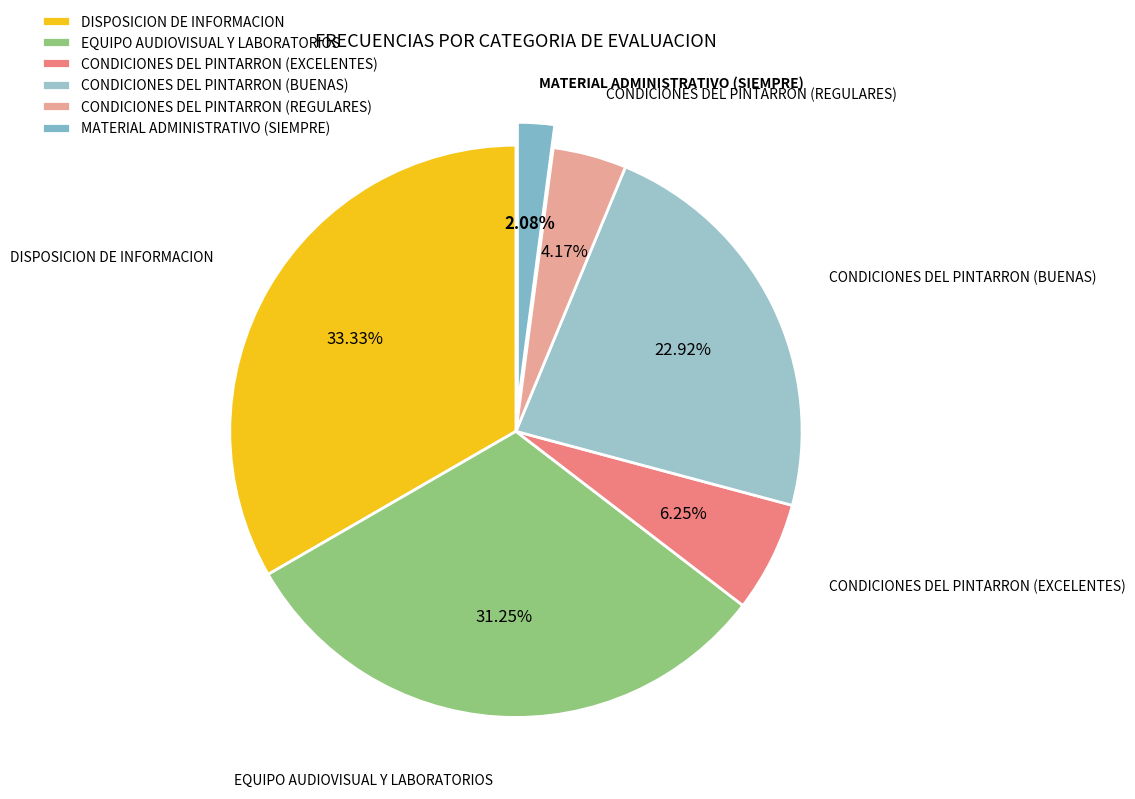

To the nearest percent, what portion does DISPOSICION DE INFORMACION represent?

33%